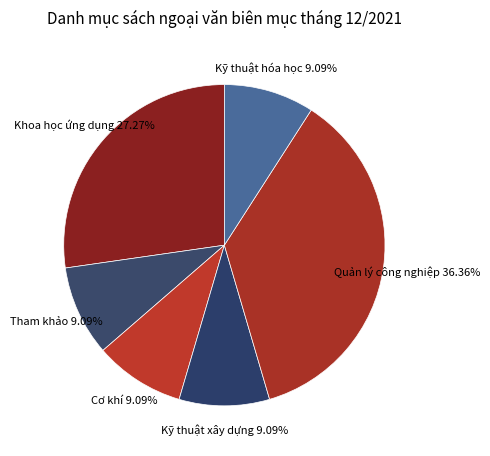

What is the largest slice in the pie chart?

Quản lý công nghiệp